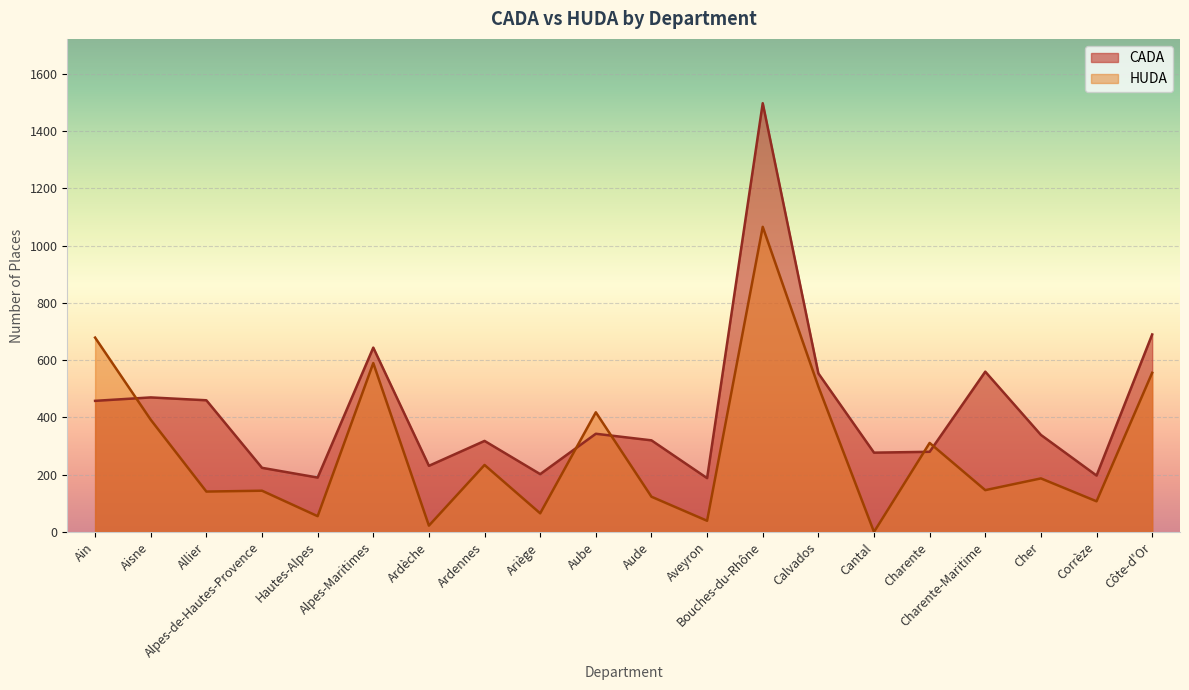

Where do HUDA and CADA first cross each other?

Ain and Aisne